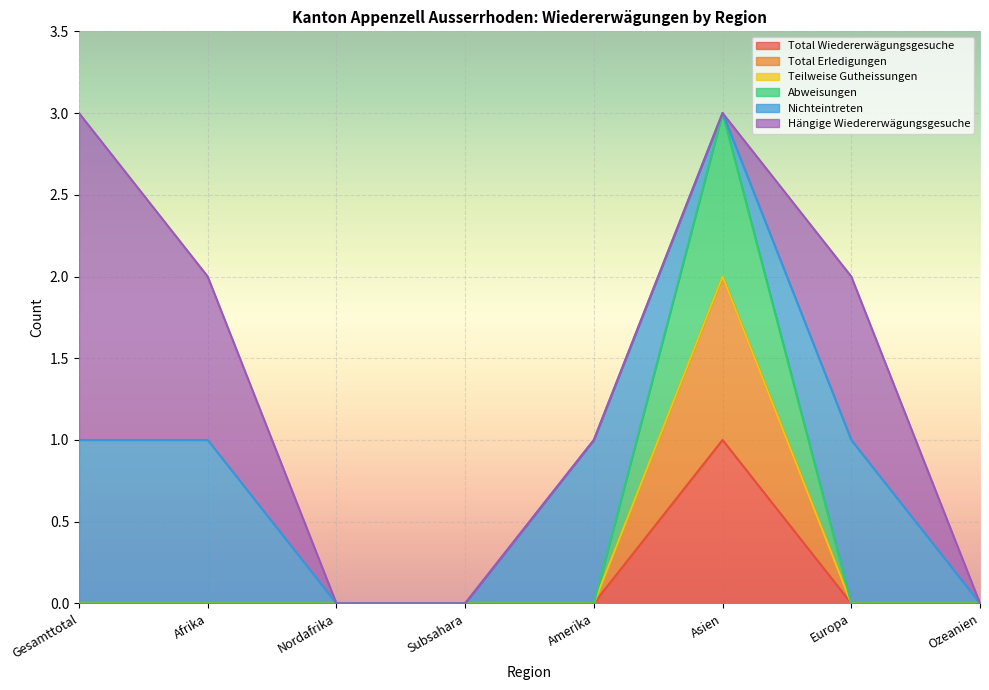

Is it true that Total Wiedererwägungsgesuche equals 0 at Europa?

True